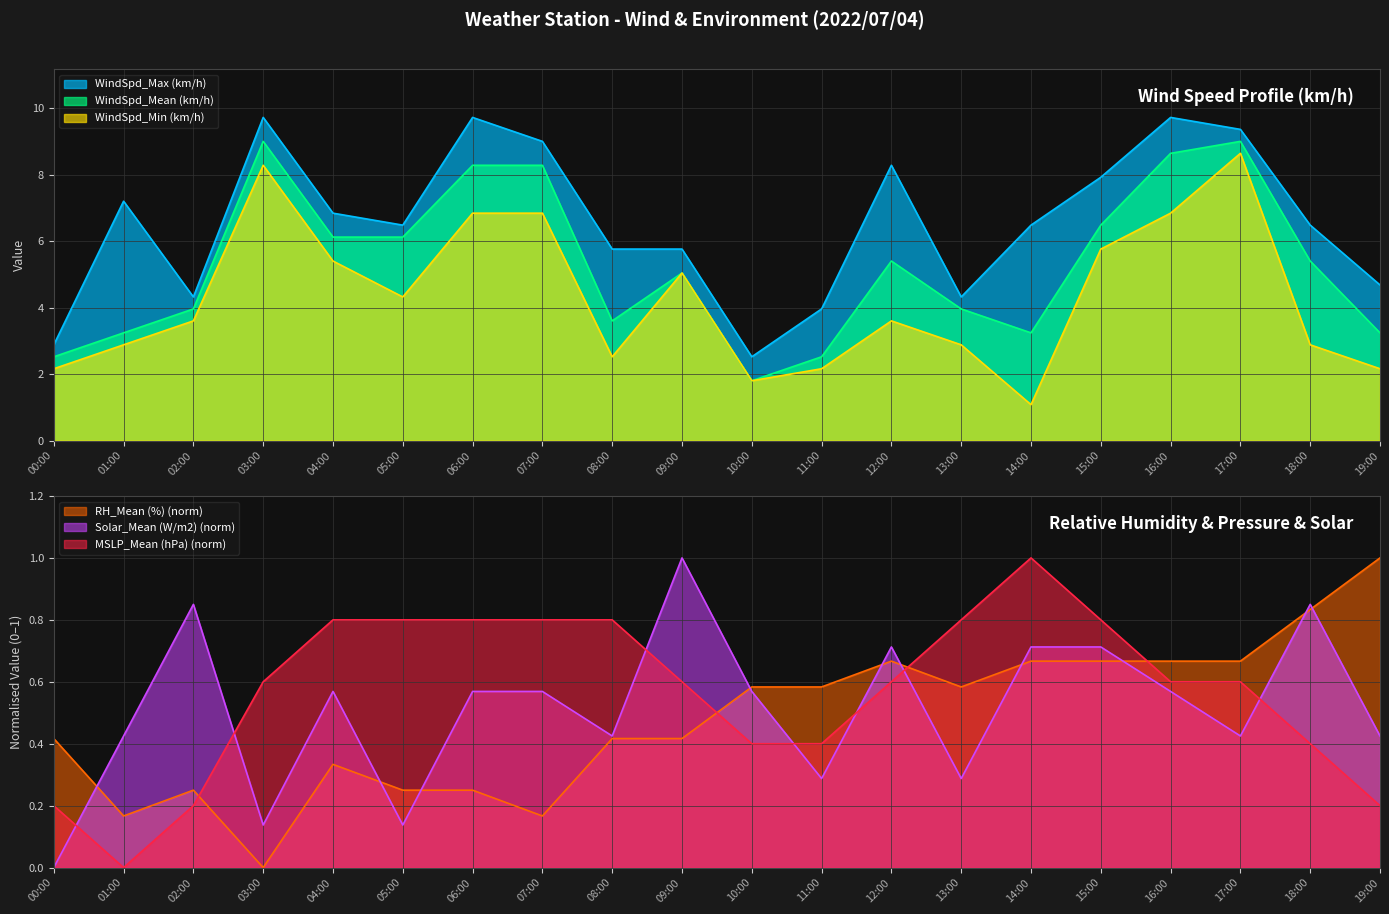

Reading right to left, what are all the values shown in this chart?

WindSpd_Max (km/h): 19:00=4.7	18:00=6.5	17:00=9.4	16:00=9.7	15:00=7.9	14:00=6.5	13:00=4.3	12:00=8.3	11:00=4.0	10:00=2.5	09:00=5.8	08:00=5.8	07:00=9.0	06:00=9.7	05:00=6.5	04:00=6.8	03:00=9.7	02:00=4.3	01:00=7.2	00:00=2.9
WindSpd_Mean (km/h): 19:00=3.2	18:00=5.4	17:00=9.0	16:00=8.6	15:00=6.5	14:00=3.2	13:00=4.0	12:00=5.4	11:00=2.5	10:00=1.8	09:00=5.0	08:00=3.6	07:00=8.3	06:00=8.3	05:00=6.1	04:00=6.1	03:00=9.0	02:00=4.0	01:00=3.2	00:00=2.5
WindSpd_Min (km/h): 19:00=2.2	18:00=2.9	17:00=8.6	16:00=6.8	15:00=5.8	14:00=1.1	13:00=2.9	12:00=3.6	11:00=2.2	10:00=1.8	09:00=5.0	08:00=2.5	07:00=6.8	06:00=6.8	05:00=4.3	04:00=5.4	03:00=8.3	02:00=3.6	01:00=2.9	00:00=2.2
Solar_Mean (W/m2): 19:00=0.4	18:00=0.8	17:00=0.4	16:00=0.6	15:00=0.7	14:00=0.7	13:00=0.3	12:00=0.7	11:00=0.3	10:00=0.6	09:00=1.0	08:00=0.4	07:00=0.6	06:00=0.6	05:00=0.1	04:00=0.6	03:00=0.1	02:00=0.8	01:00=0.4	00:00=0.0
RH_Mean (%): 19:00=1.0	18:00=0.8	17:00=0.7	16:00=0.7	15:00=0.7	14:00=0.7	13:00=0.6	12:00=0.7	11:00=0.6	10:00=0.6	09:00=0.4	08:00=0.4	07:00=0.2	06:00=0.2	05:00=0.2	04:00=0.3	03:00=0.0	02:00=0.2	01:00=0.2	00:00=0.4
MSLP_Mean (hPa): 19:00=0.2	18:00=0.4	17:00=0.6	16:00=0.6	15:00=0.8	14:00=1.0	13:00=0.8	12:00=0.6	11:00=0.4	10:00=0.4	09:00=0.6	08:00=0.8	07:00=0.8	06:00=0.8	05:00=0.8	04:00=0.8	03:00=0.6	02:00=0.2	01:00=0.0	00:00=0.2